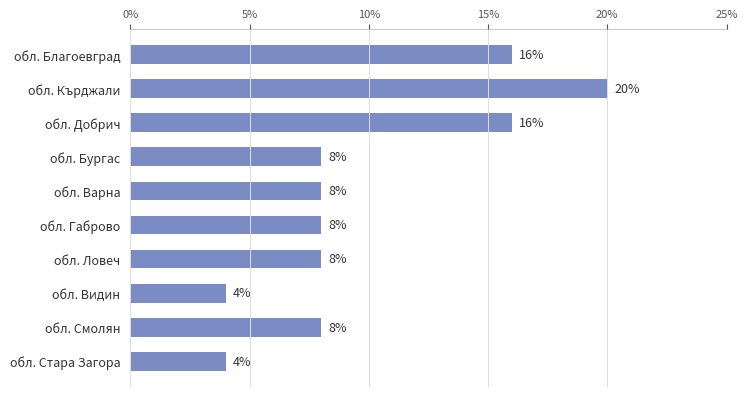

Reading top to bottom, transcribe all the data shown in this chart.

16	20	16	8	8	8	8	4	8	4